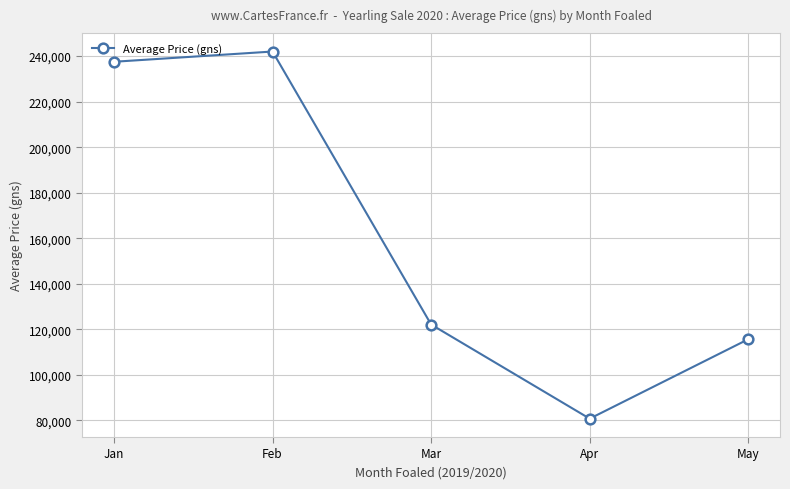

Rank the categories by value from lowest to highest.

Apr, May, Mar, Jan, Feb